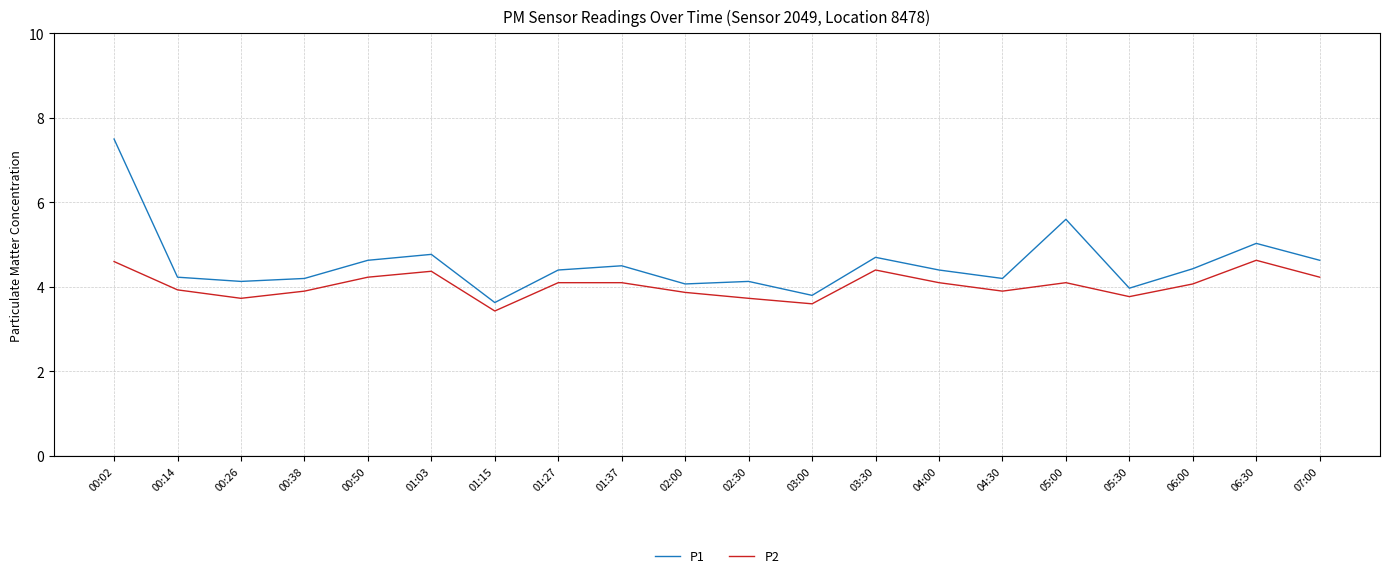

What are all the series names shown in the legend?

P1, P2